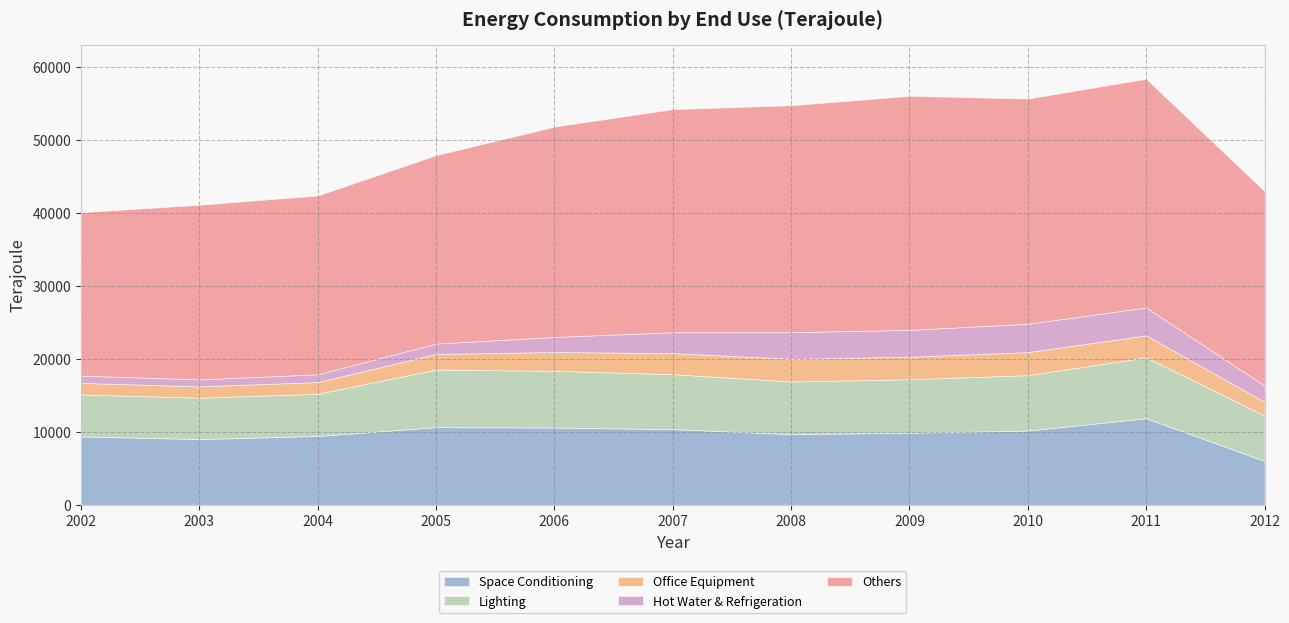

The value of Hot Water & Refrigeration (Unit : Terajoule) at 2009 is 3676. True or false?

True